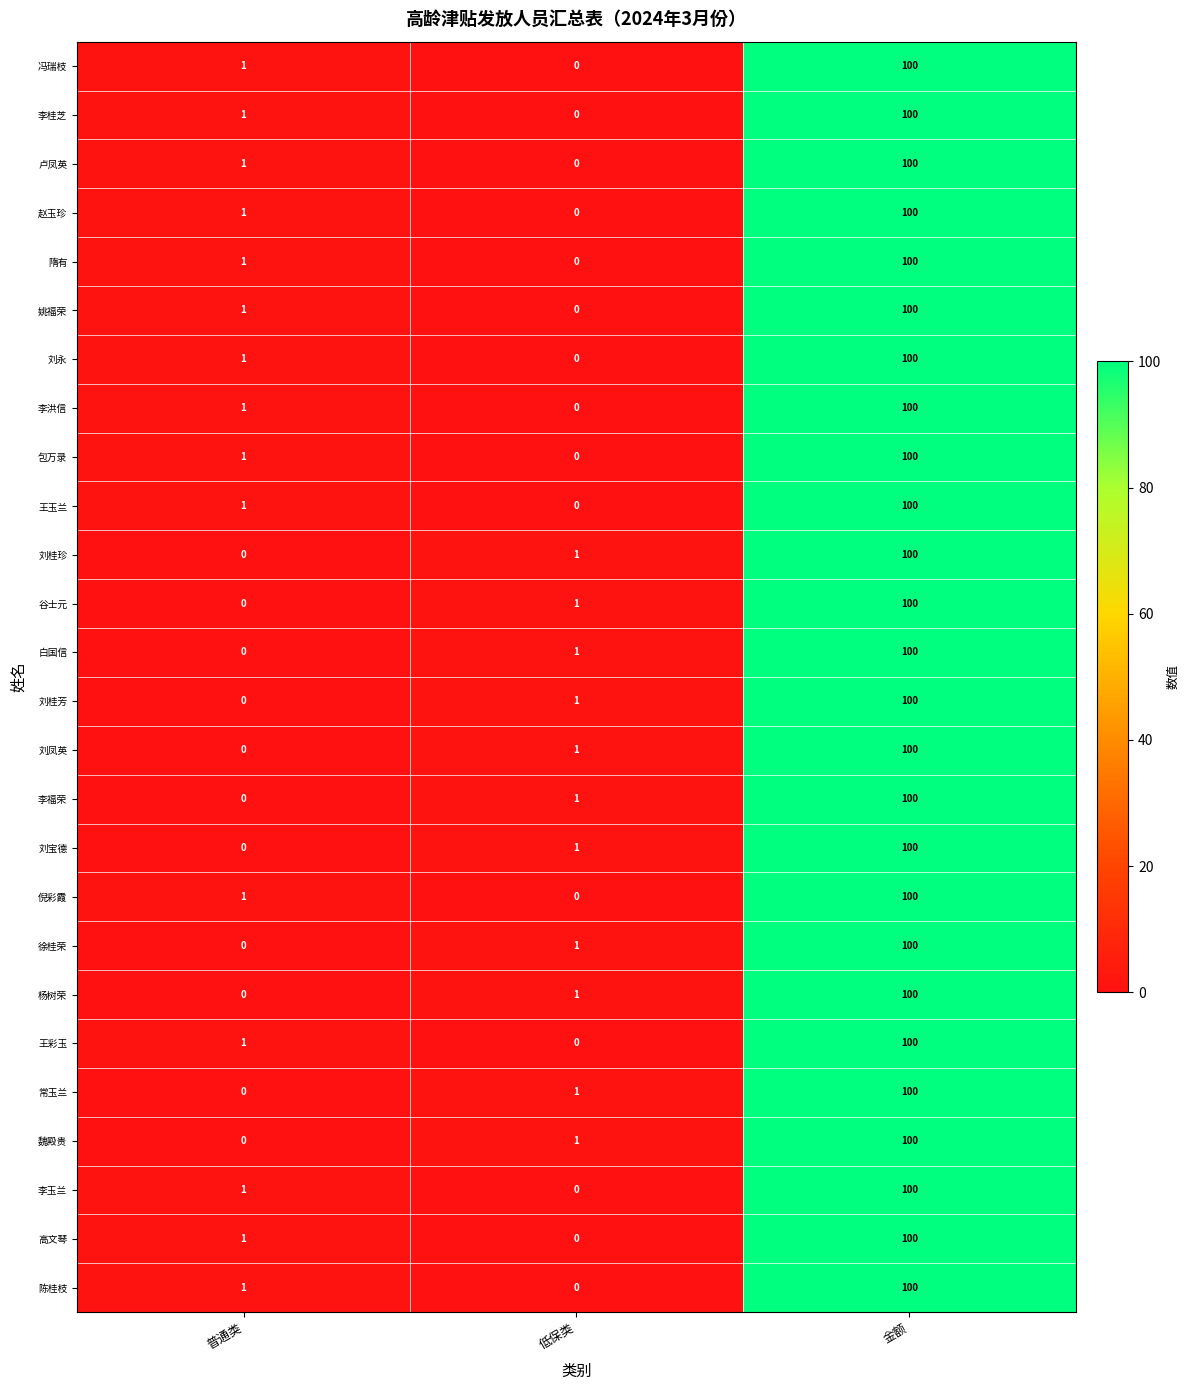

Which category has the highest value across all series?

金额